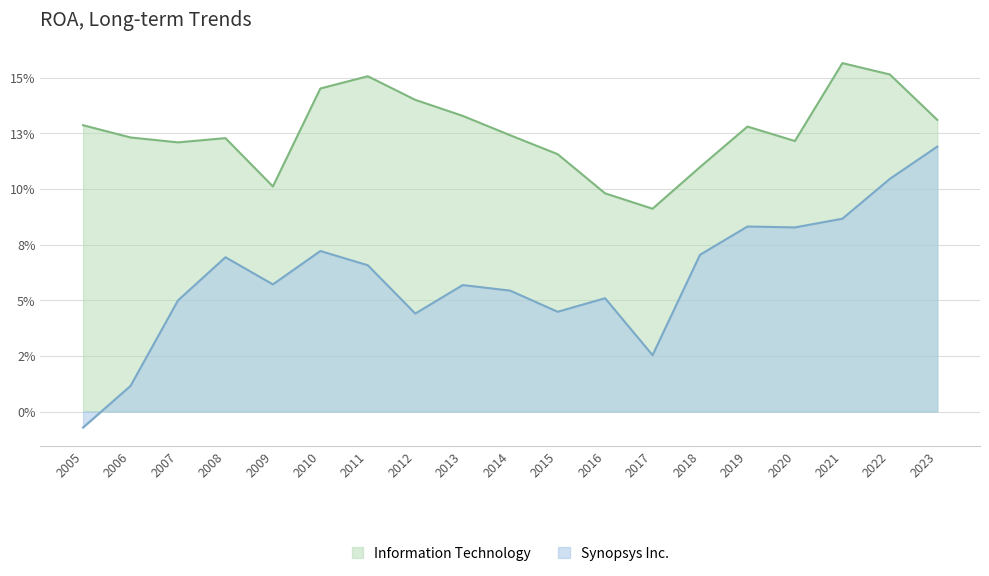

At which category is the sum across all series the highest?

2022